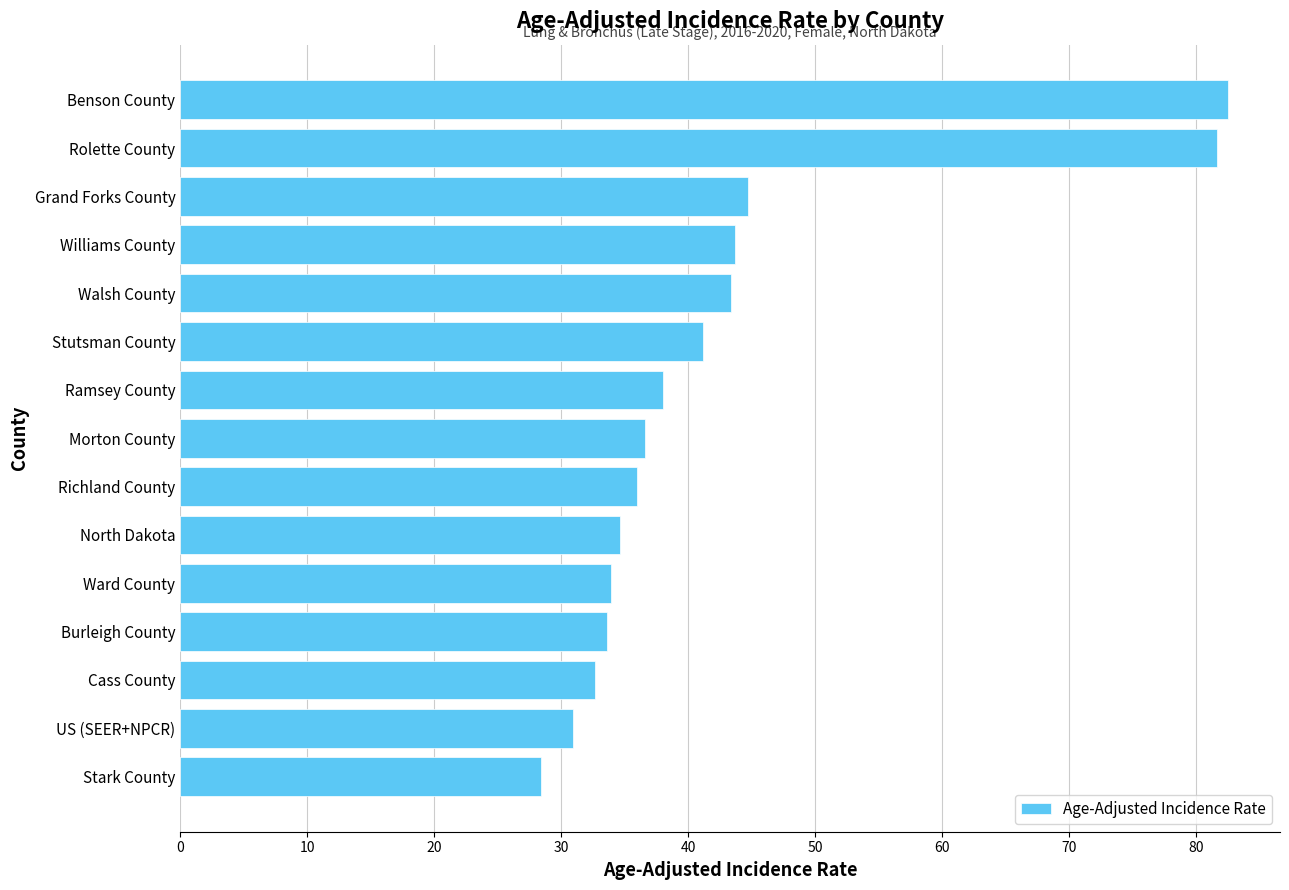

What is the maximum value shown in the chart?

82.5